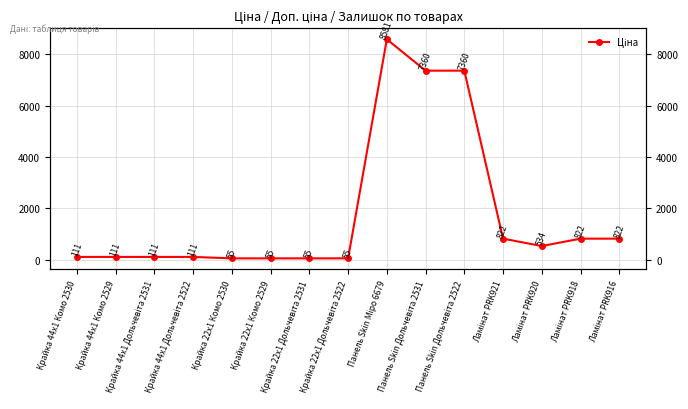

What is the smallest value displayed?

55.3